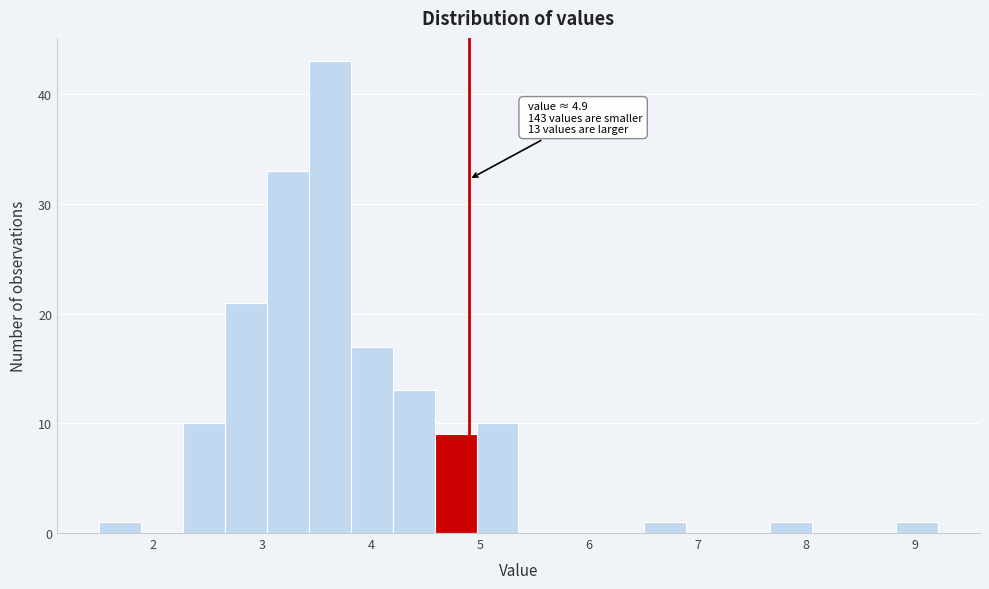

Read against the x-axis, roughly where is the centre of the tallest bar?

3.6